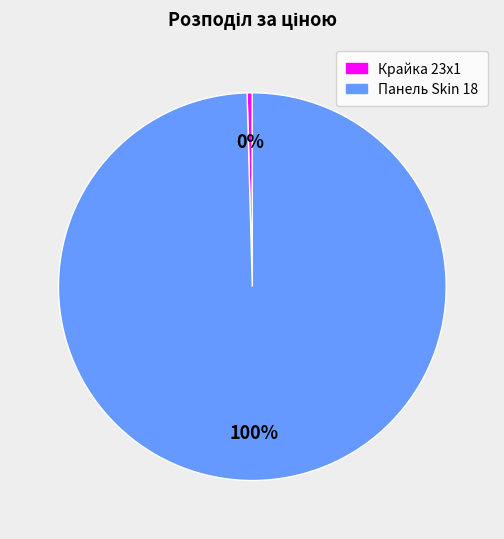

Is there any slice that represents more than half of the pie?

Yes